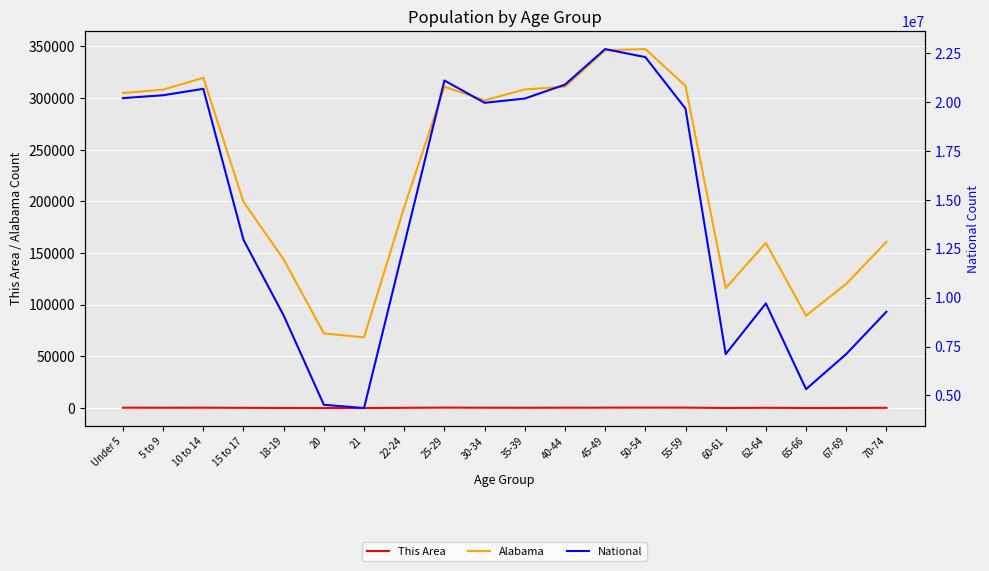

Reading right to left, list all the values displayed in this chart.

This Area: 288	197	138	318	165	460	493	444	407	352	396	482	305	66	69	145	267	403	366	420
Alabama: 160864	120231	89406	159983	116144	311906	347485	346369	311071	308430	297888	311034	194531	68473	72318	143853	199618	319655	308229	304957
National: 9278166	7115361	5319902	9704197	7113727	19664805	22298125	22708591	20890964	20179642	19962099	21101849	12712576	4354294	4519129	9086089	12954254	20677194	20348657	20201362